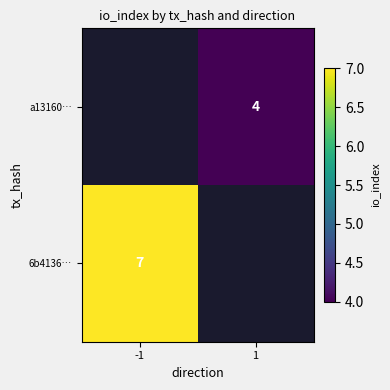

The a13160… series shows 7 at 1. True or false?

False